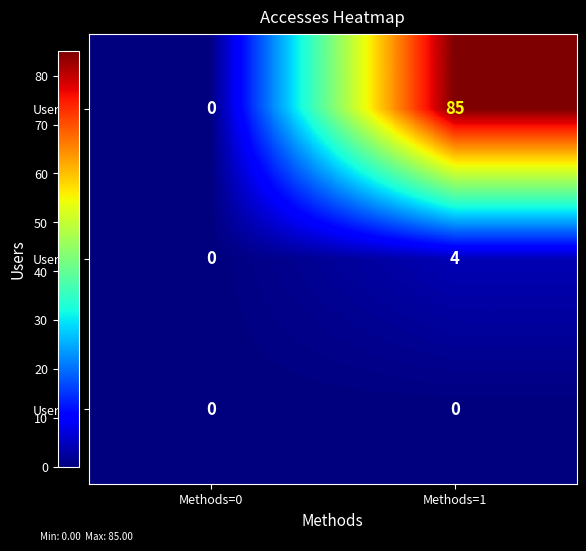

Reading left to right, what are all the values shown in this chart?

Users=2: 0	85
Users=1: 0	4
Users=0: 0	0